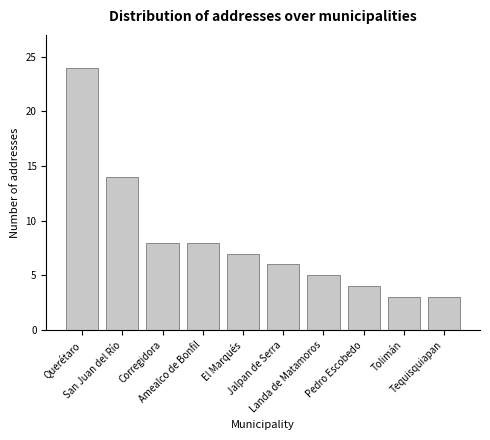

True or false: the data shows 14 at Amealco de Bonfil.

False